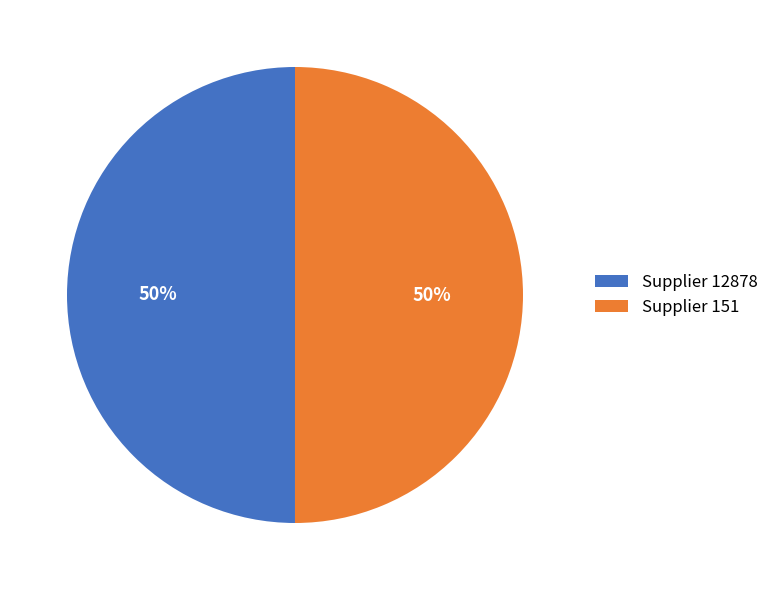

How many slices are in this pie chart?

2